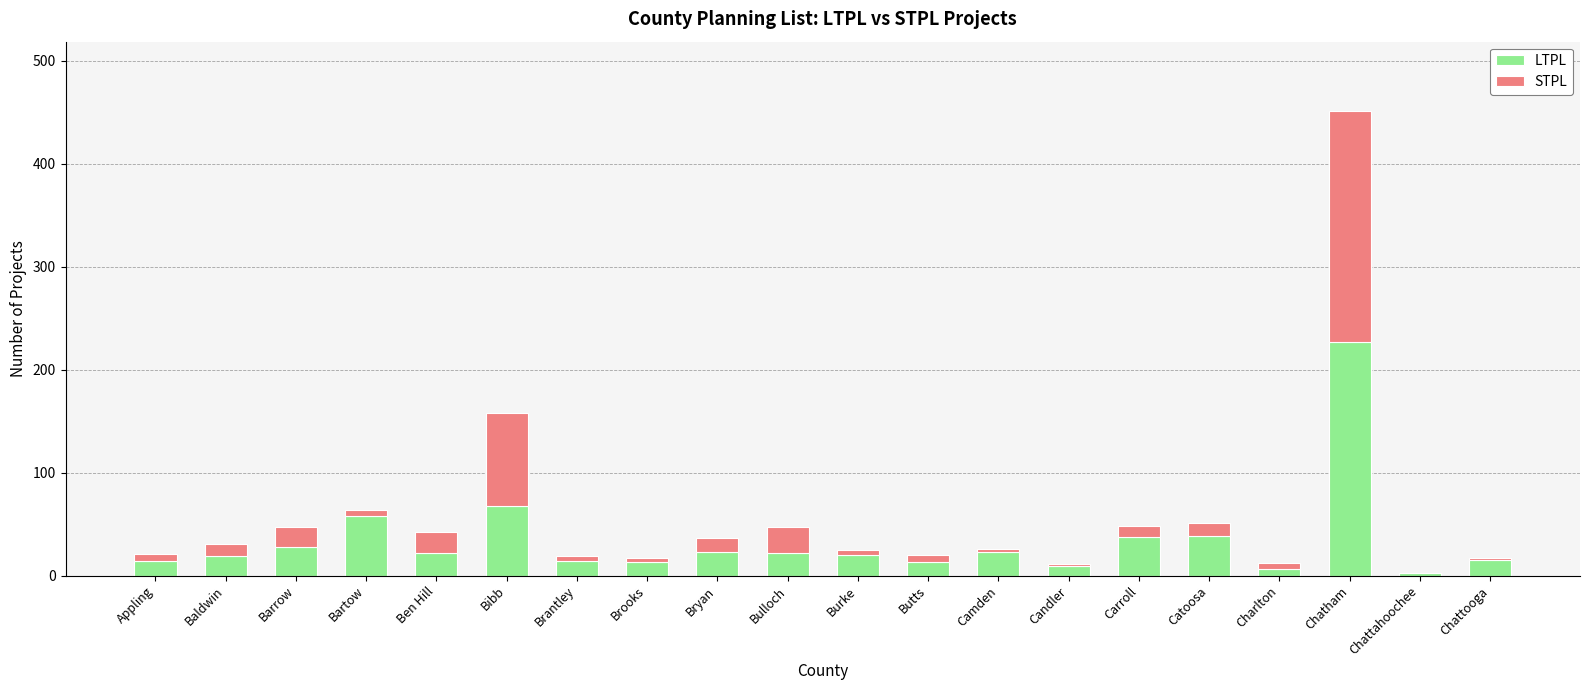

What is the maximum value for LTPL?

227